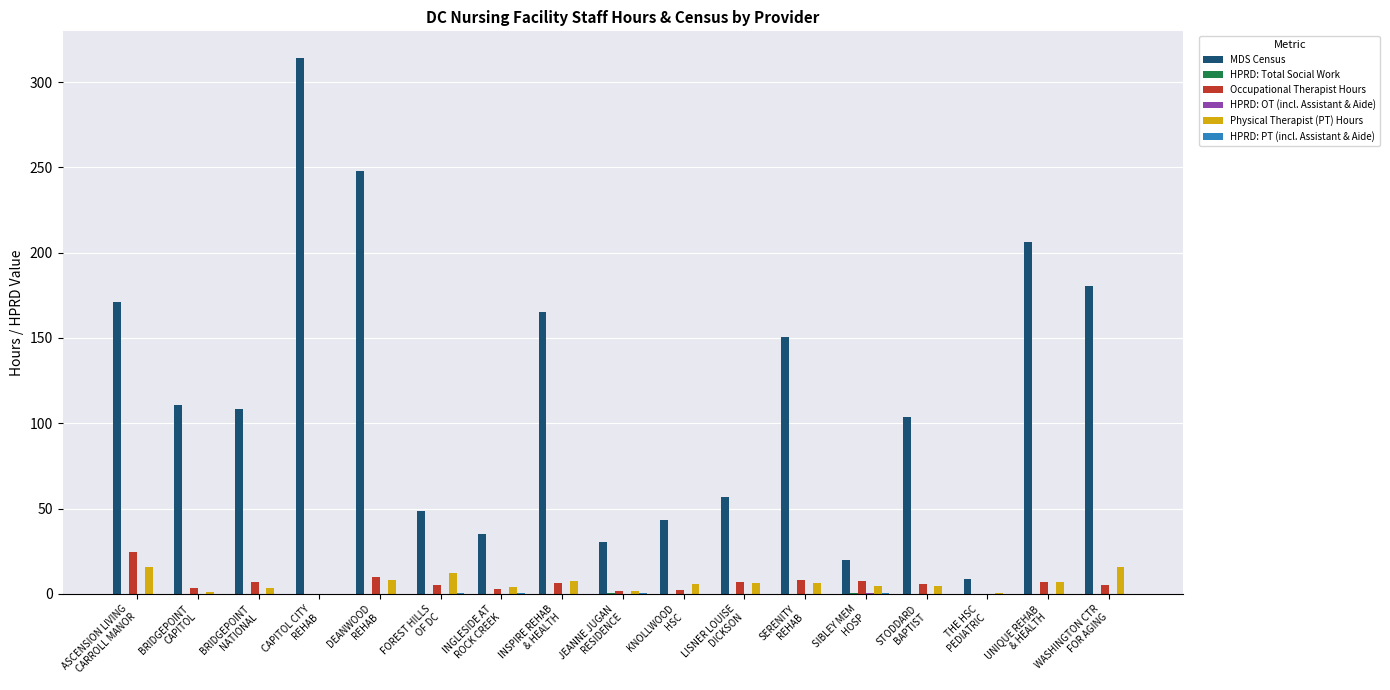

What is the maximum value shown in the chart?

314.0